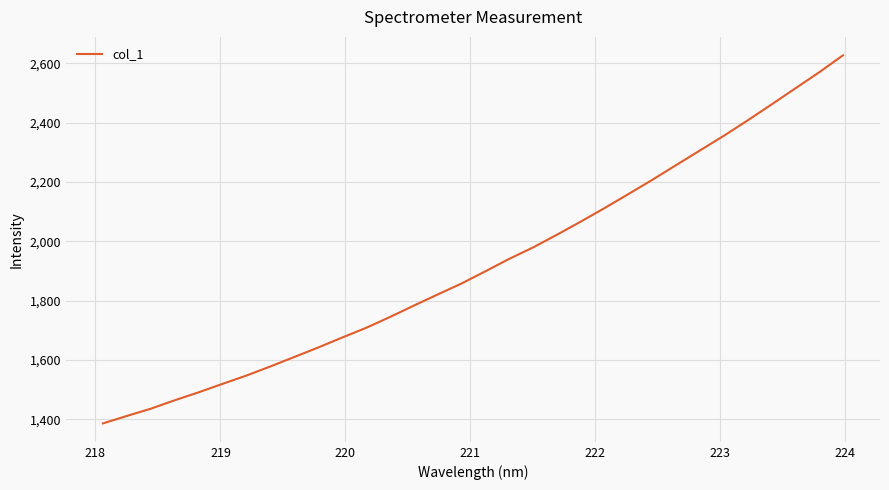

How many values are below 1898?

16